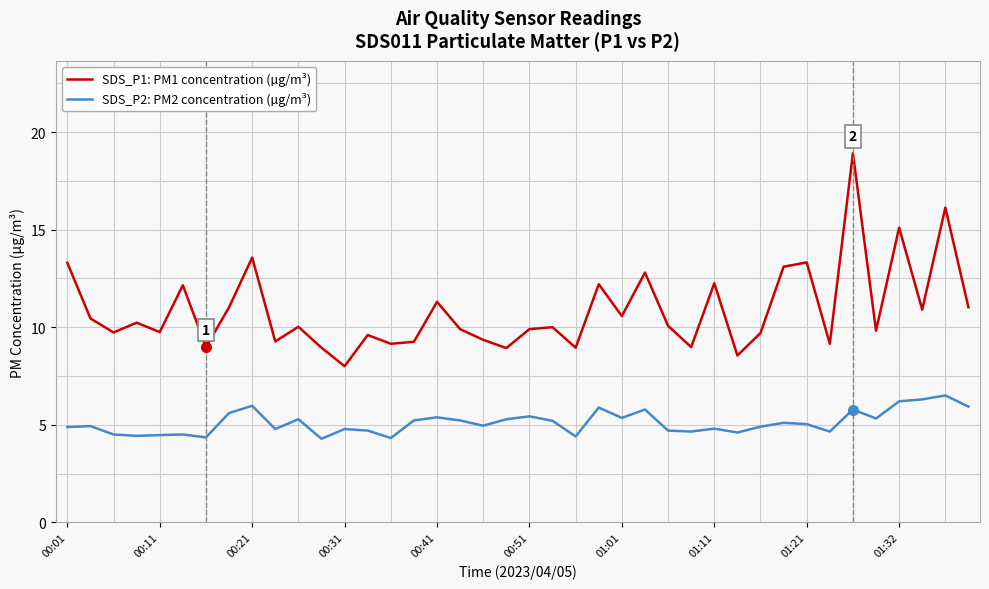

At how many categories does at least one series exceed 15?

3